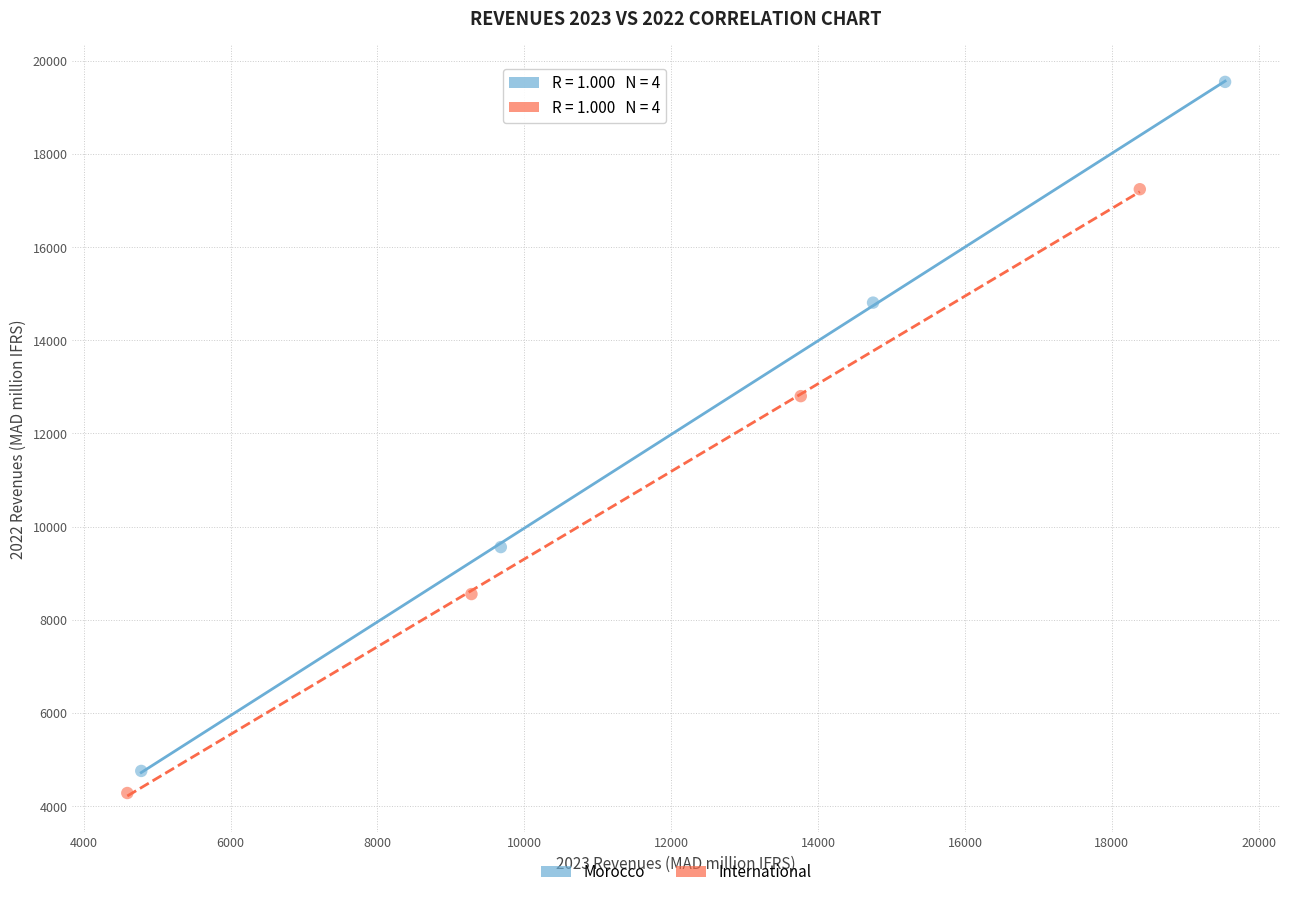

Which series reaches the minimum Y coordinate?

International